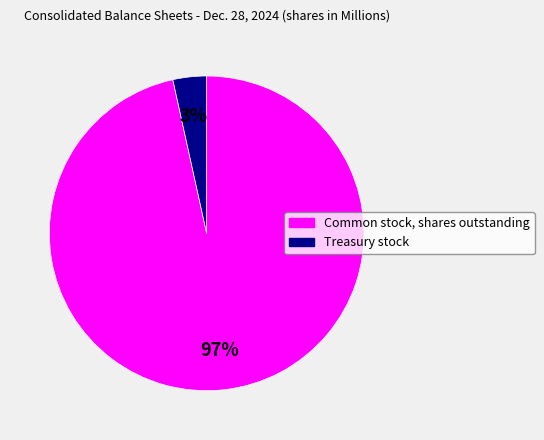

Do Common stock, shares outstanding and Treasury stock together represent more than half of the pie?

Yes